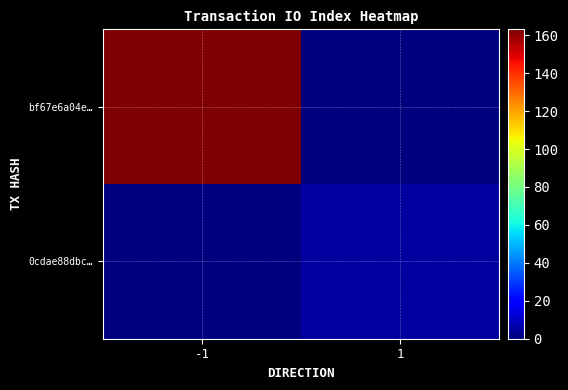

Reading left to right, list all the values displayed in this chart.

bf67e6a04e…: -1=163	1=0
0cdae88dbc…: -1=0	1=5